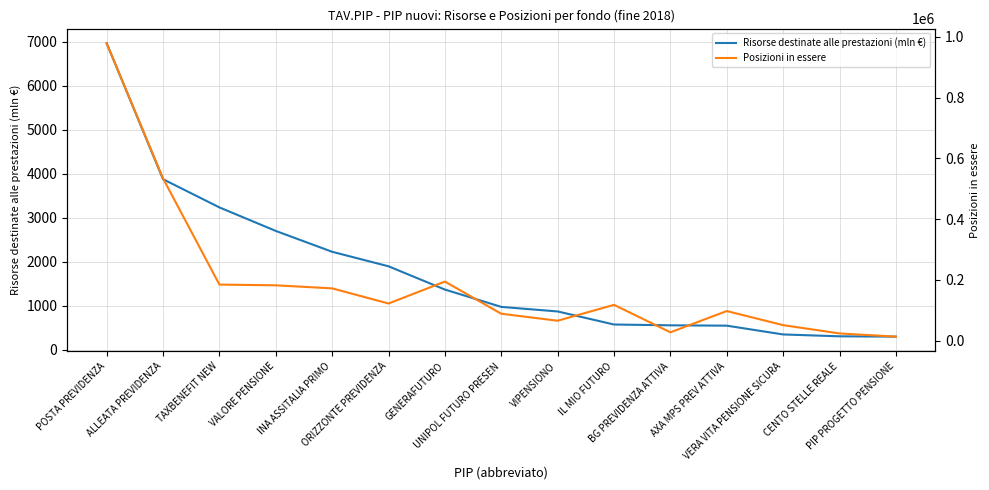

Rank the series by their maximum value, from lowest to highest.

Risorse destinate alle prestazioni (mln €), Posizioni in essere